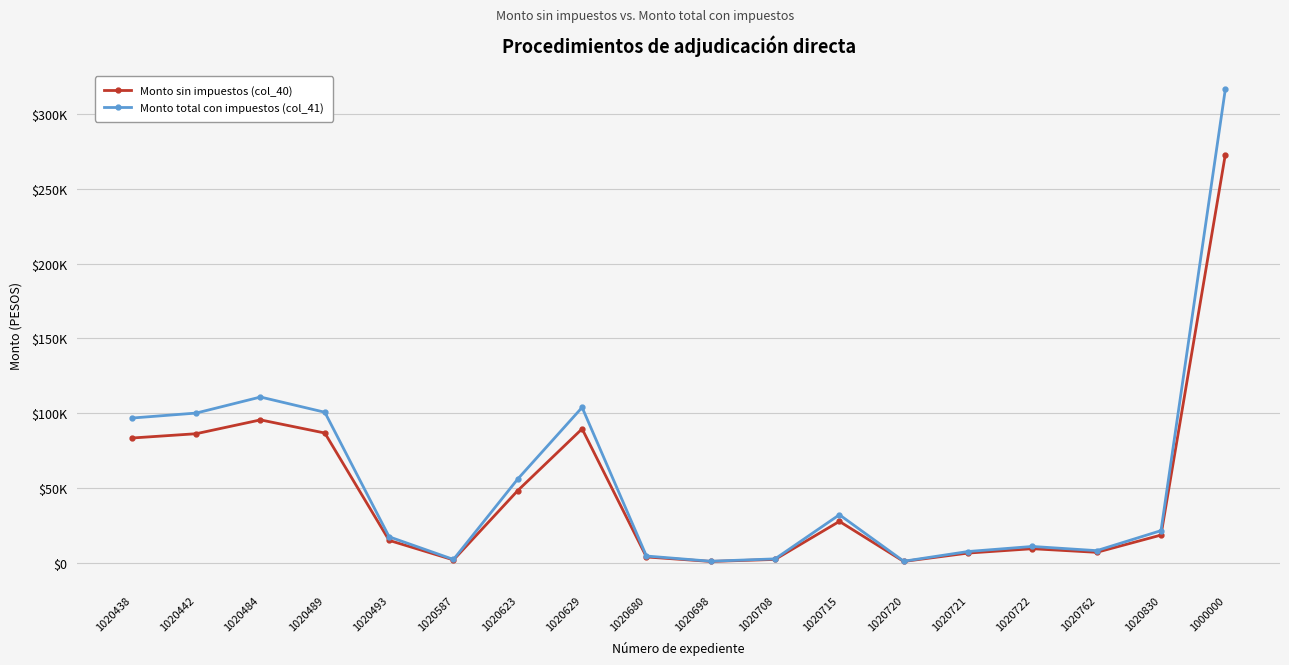

How many interior local peaks does the Monto total con impuestos (col_41) series have?

4